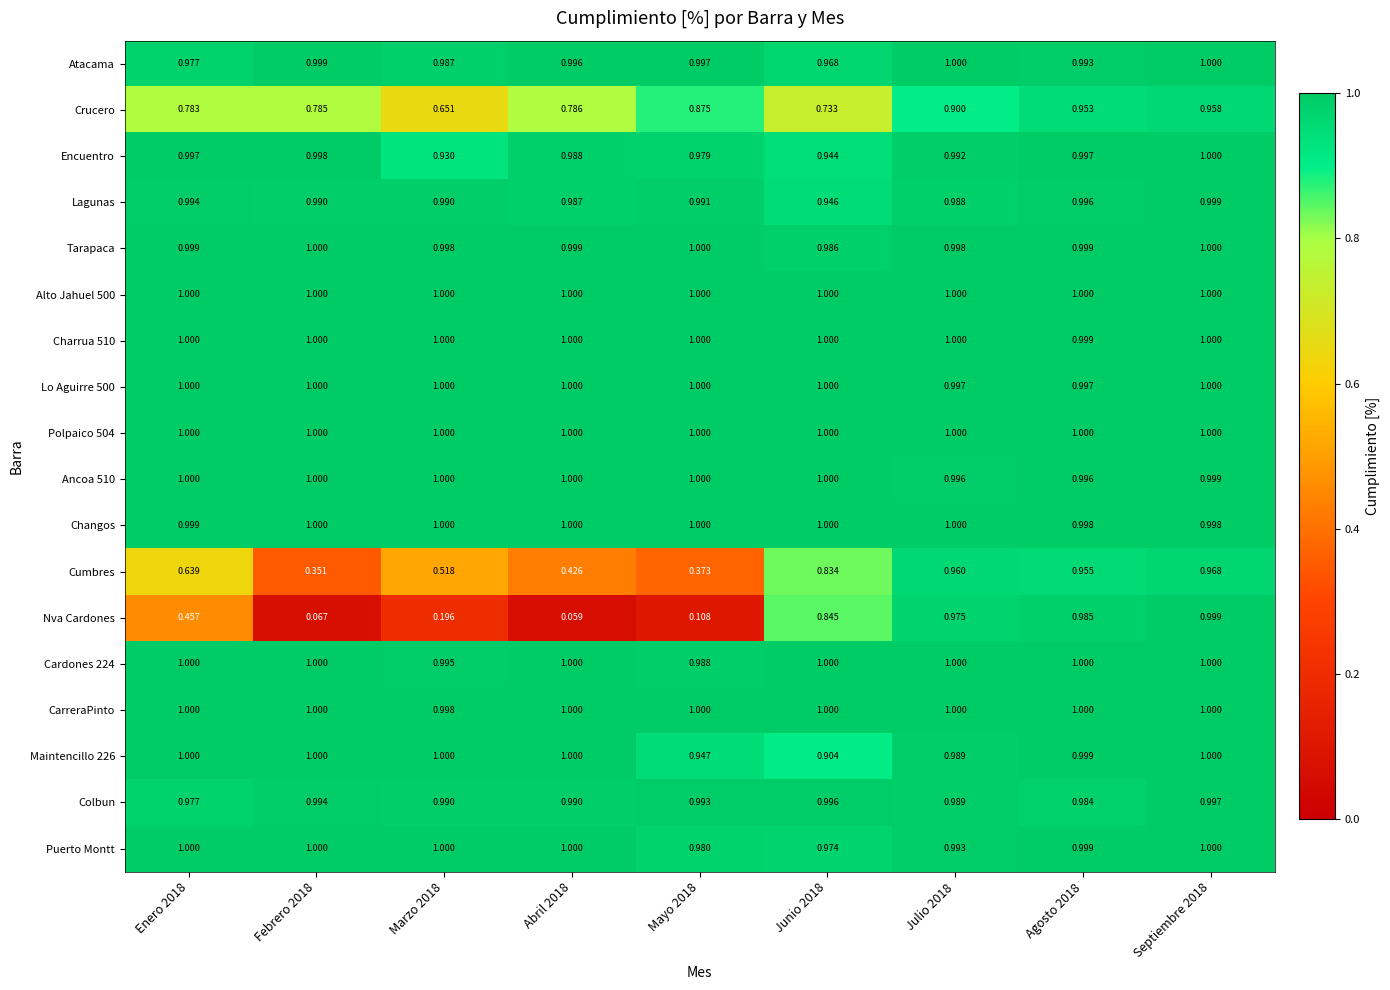

Which series changed the most between Abril 2018 and Julio 2018?

Nva Cardones